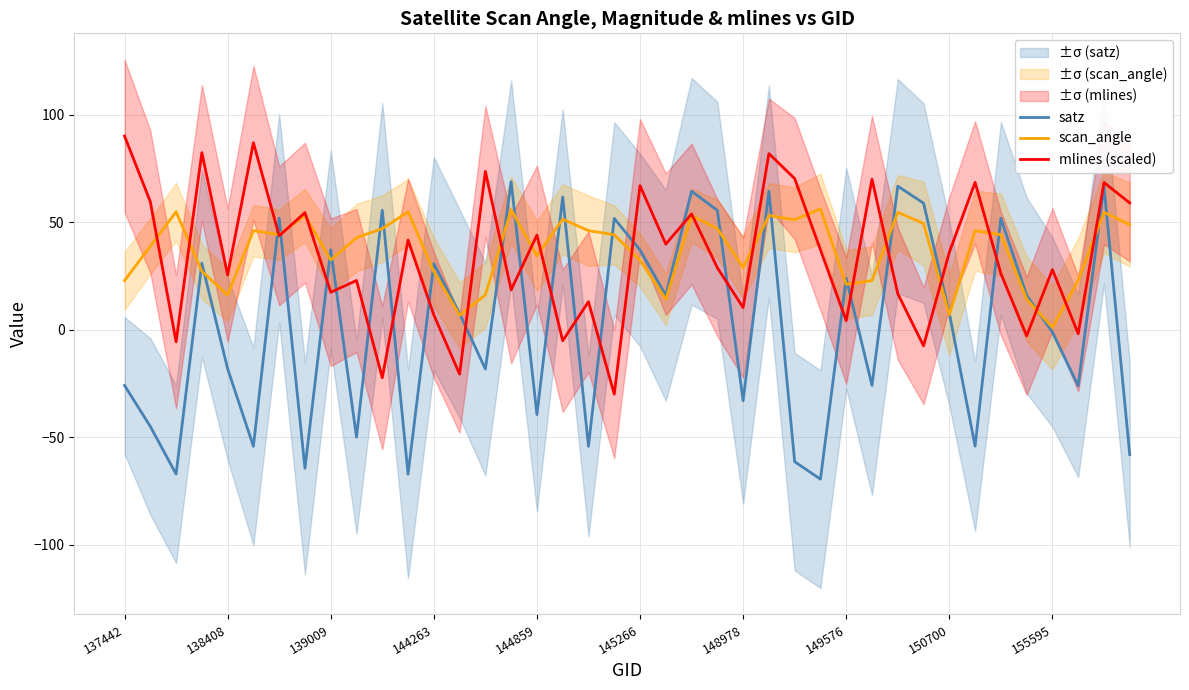

What is the sum of the scan_angle values at 29 and 25?

75.9